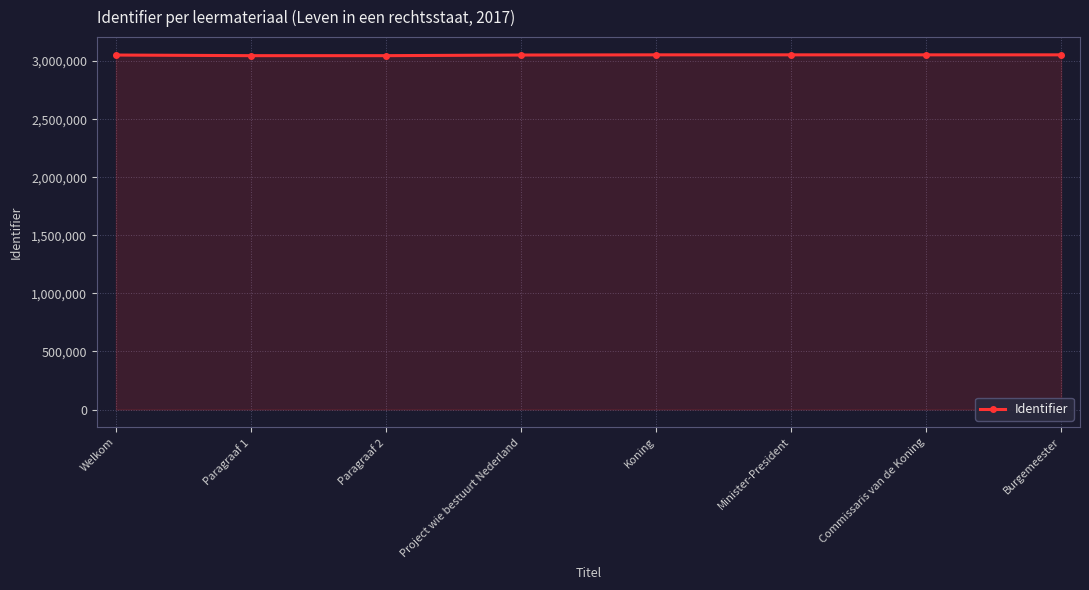

What value does the data have at Welkom?

3052401